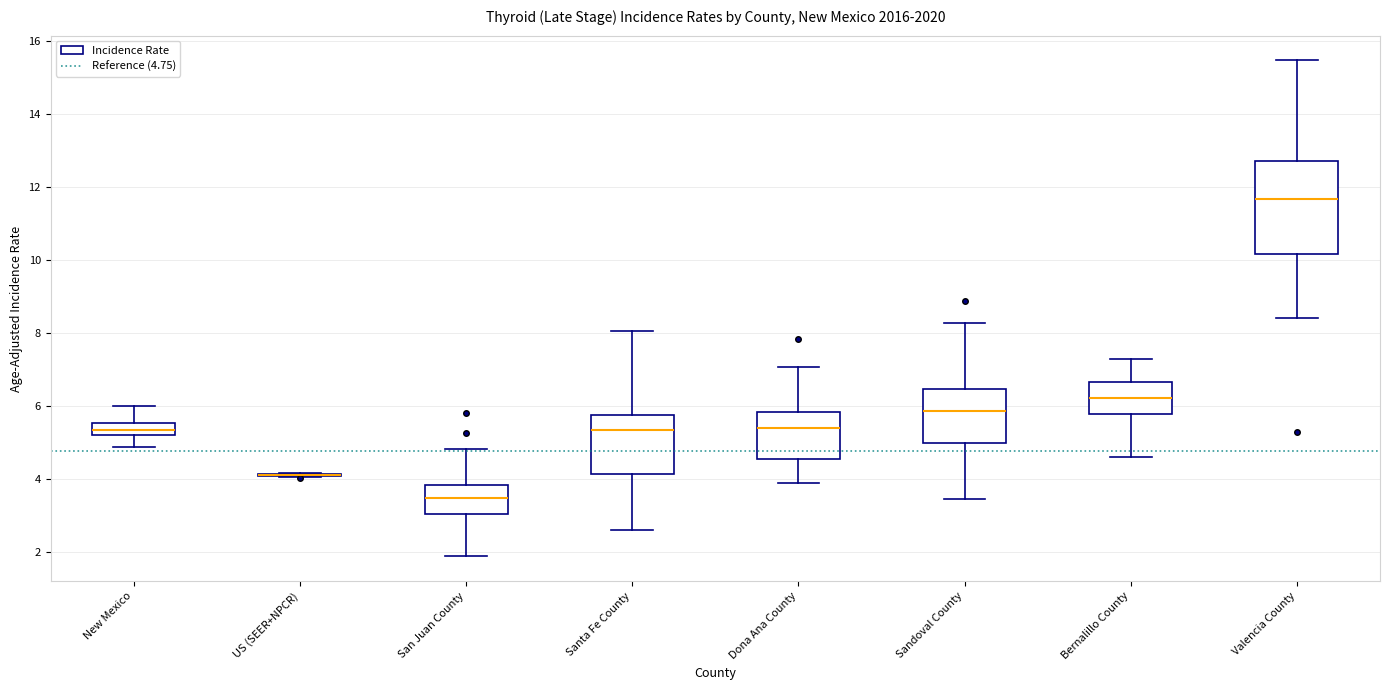

Reading left to right, read every box against the y-axis: the position of its median line, the range the box covers, and the ends of its whiskers. The values are not printed on the chart, so give them approximately, as read against the axis.

New Mexico: median 5.4, box 5.2 to 5.6, whiskers 4.8 to 6.0
US (SEER+NPCR): box collapsed to a line at 4.2, whiskers 4.0 to 4.2
San Juan County: median 3.4, box 3.0 to 3.8, whiskers 1.8 to 4.8
Santa Fe County: median 5.4, box 4.2 to 5.8, whiskers 2.6 to 8.0
Dona Ana County: median 5.4, box 4.6 to 5.8, whiskers 3.8 to 7.0
Sandoval County: median 5.8, box 5.0 to 6.4, whiskers 3.4 to 8.2
Bernalillo County: median 6.2, box 5.8 to 6.6, whiskers 4.6 to 7.2
Valencia County: median 11.6, box 10.2 to 12.8, whiskers 8.4 to 15.4